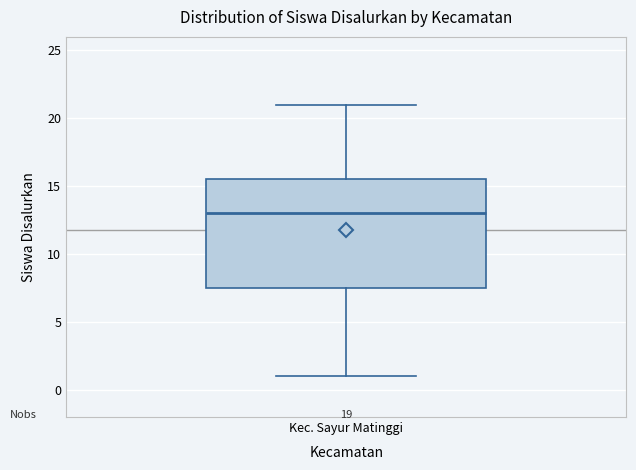

Where does the upper whisker of the box for Kec. Sayur Matinggi end on the y-axis? The values are not printed on the chart, so give them approximately, as read against the axis.

21.0